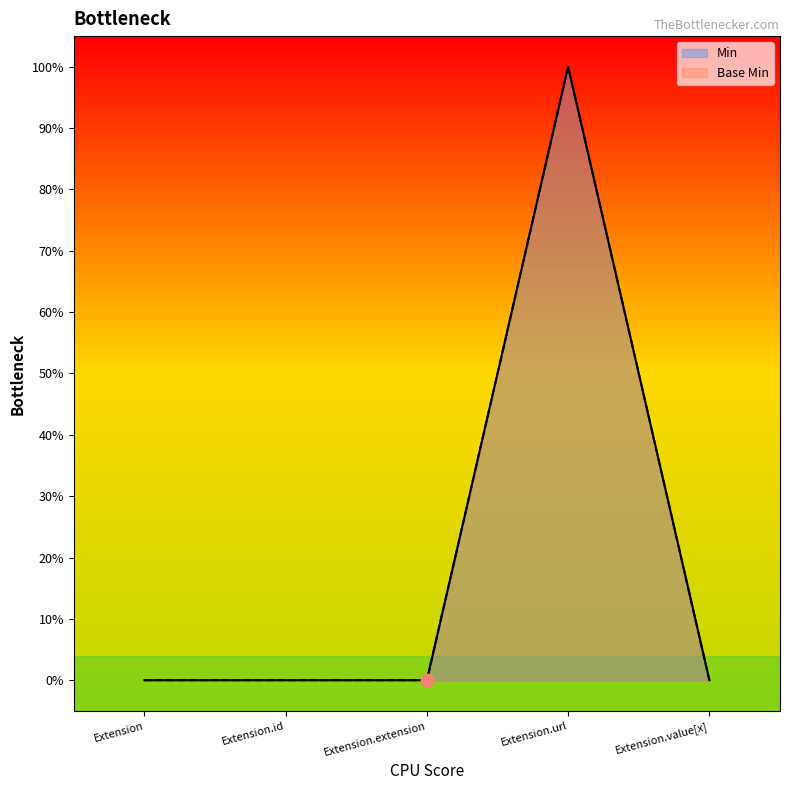

Which series contains the highest Y value?

Min